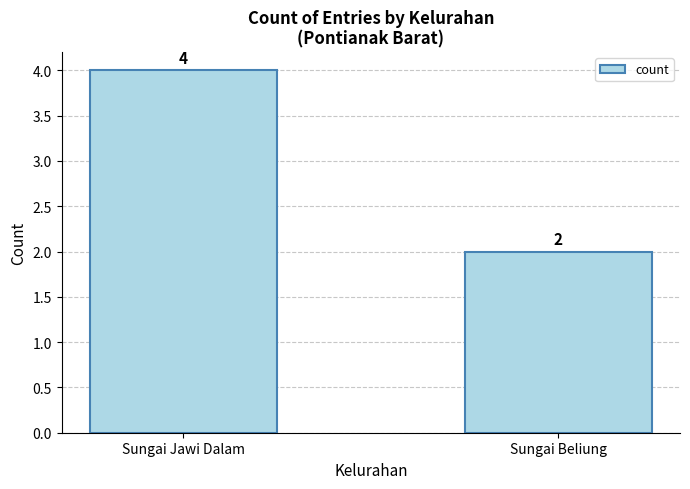

The chart shows a value of 4 at Sungai Jawi Dalam. True or false?

True